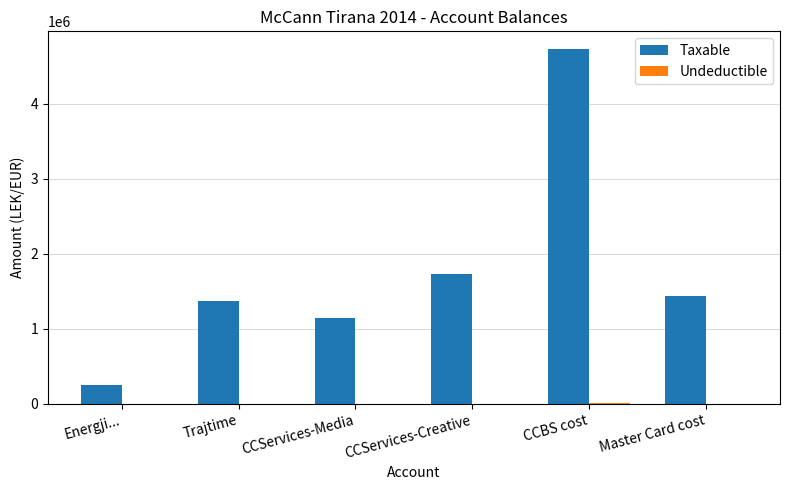

What is the sum of the Taxable values at Energji... and CCServices-Media?

1399270.7